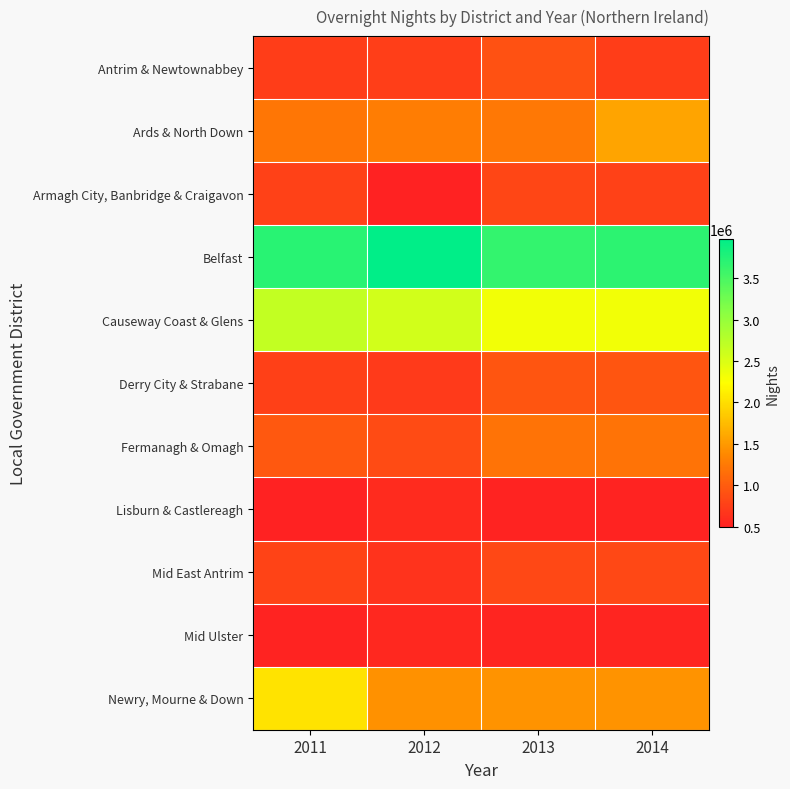

What is the difference between the highest and lowest values at 2013?

3125570.0